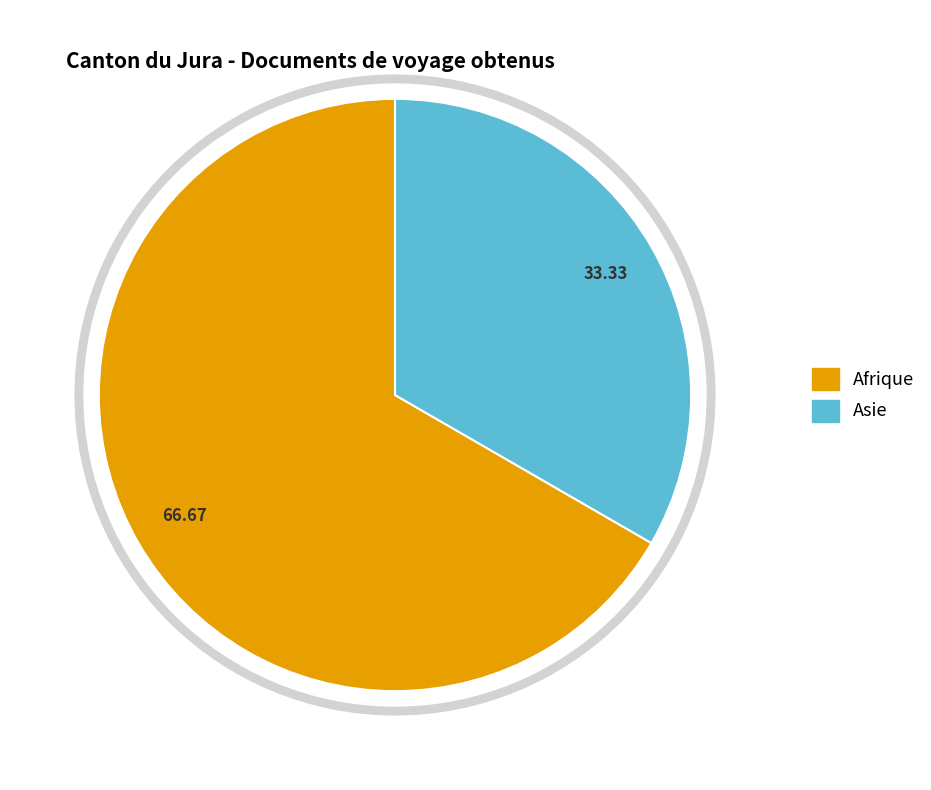

The Europe slice represents 11% of the pie. True or false?

False